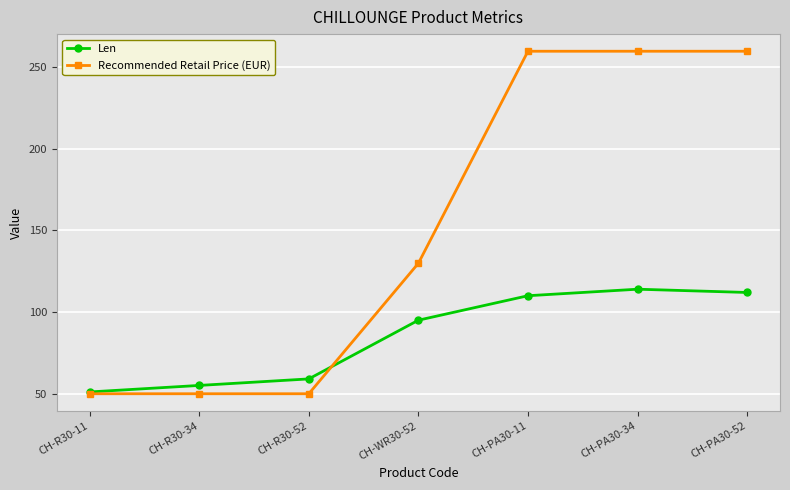

Reading left to right, list all the values displayed in this chart.

Len: CH-R30-11=51.0	CH-R30-34=55.0	CH-R30-52=59.0	CH-WR30-52=95.0	CH-PA30-11=110.0	CH-PA30-34=114.0	CH-PA30-52=112.0
Recommended Retail Price (EUR): CH-R30-11=49.9	CH-R30-34=49.9	CH-R30-52=49.9	CH-WR30-52=129.9	CH-PA30-11=259.9	CH-PA30-34=259.9	CH-PA30-52=259.9